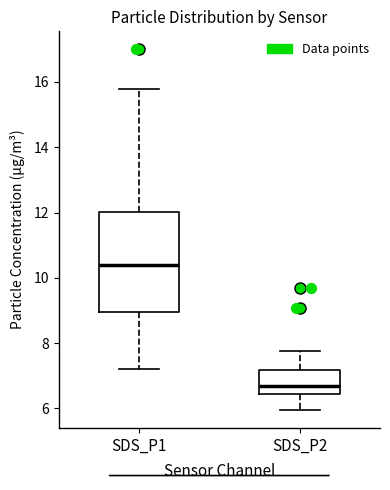

Comparing the boxes themselves (not the whiskers), which one is the tallest?

SDS_P1